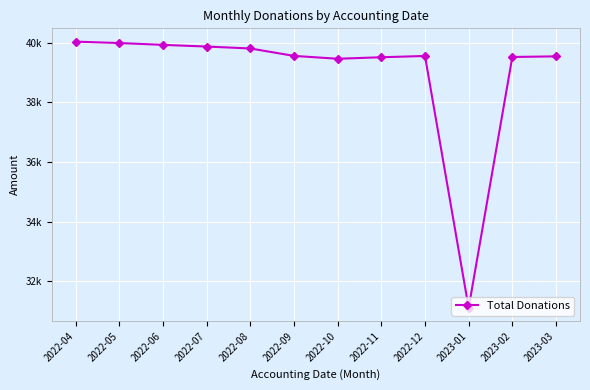

At which label does the data first exceed 39562?

2022-04